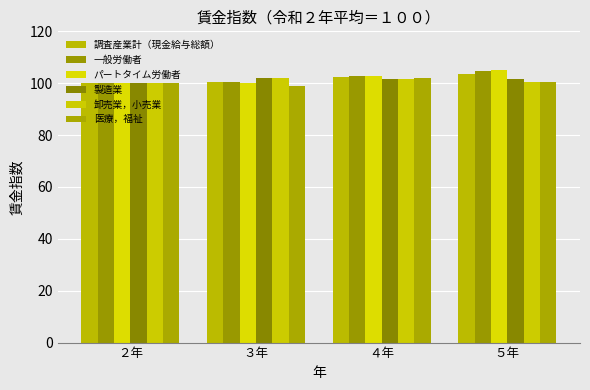

What is the value of the 卸売業，小売業 bar at the 3rd from the left?

101.7